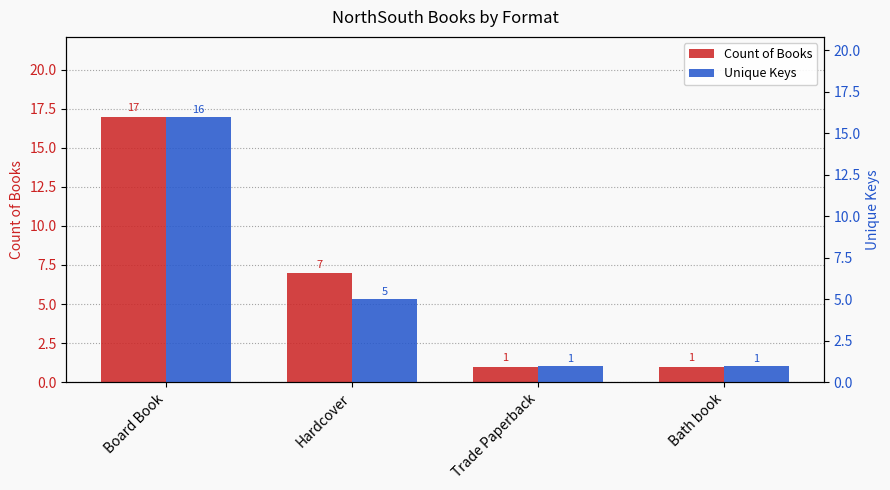

Between Board Book and Trade Paperback, which series saw the biggest shift?

Count of Books